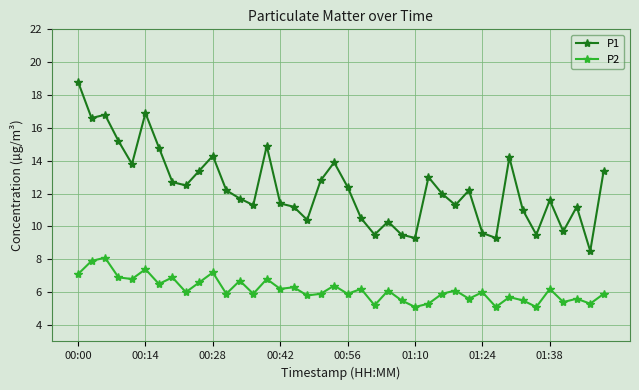

Which series has the largest range (max minus min)?

P1